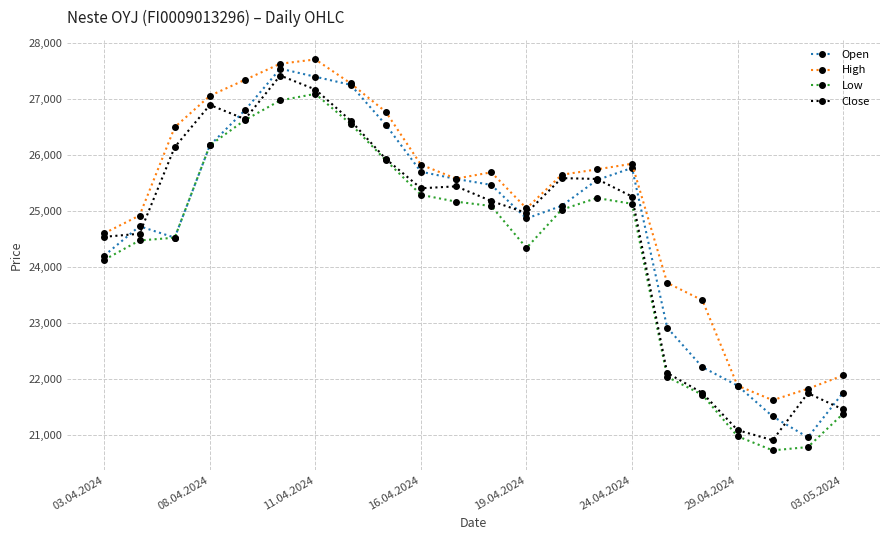

What is the value of the Low point at the 19th from the left?

20971